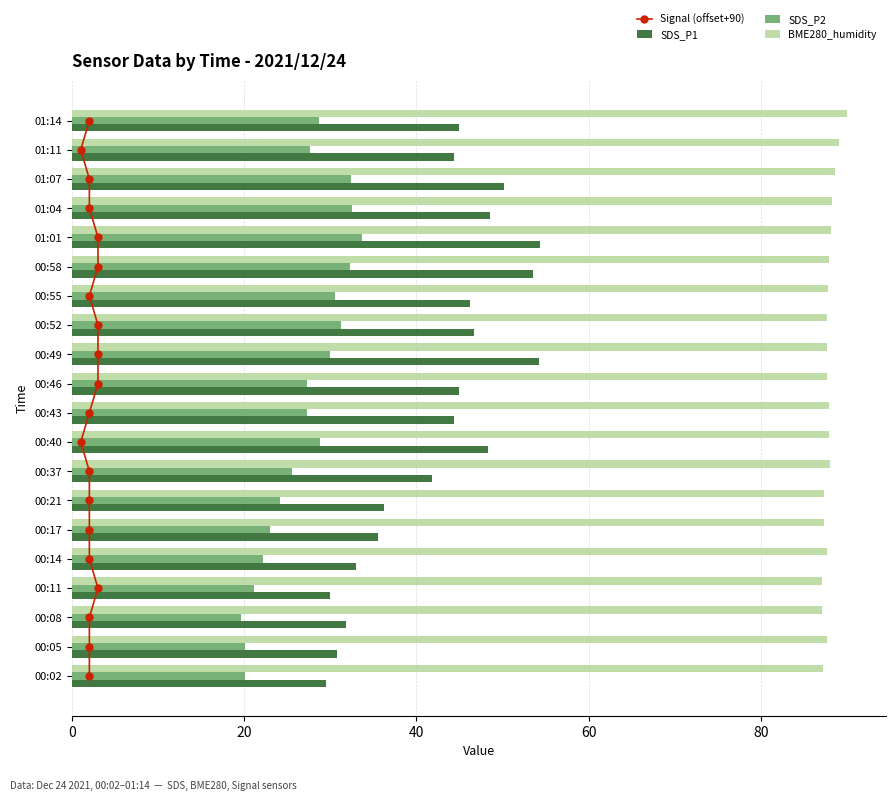

Is the value of SDS_P2 at 00:43 greater than the value of SDS_P1 at 00:11?

No